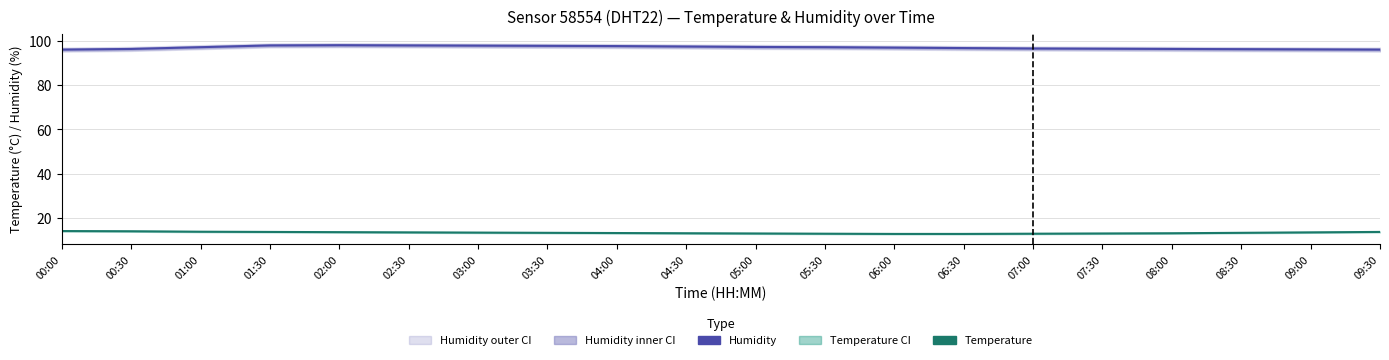

Between 06:30 and 08:30, which series saw the biggest shift?

Humidity